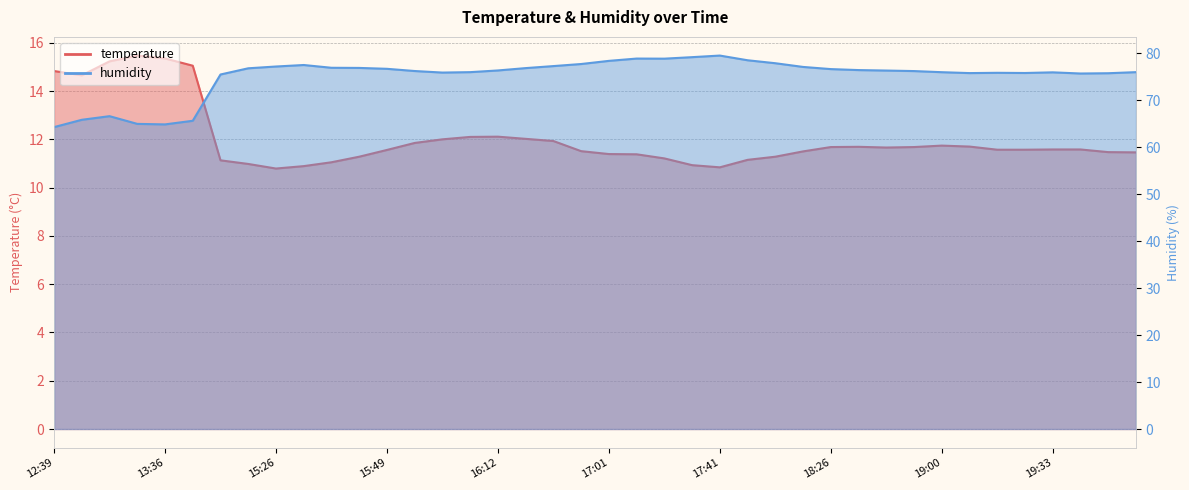

Which category has the highest value in the temperature series?

13:30